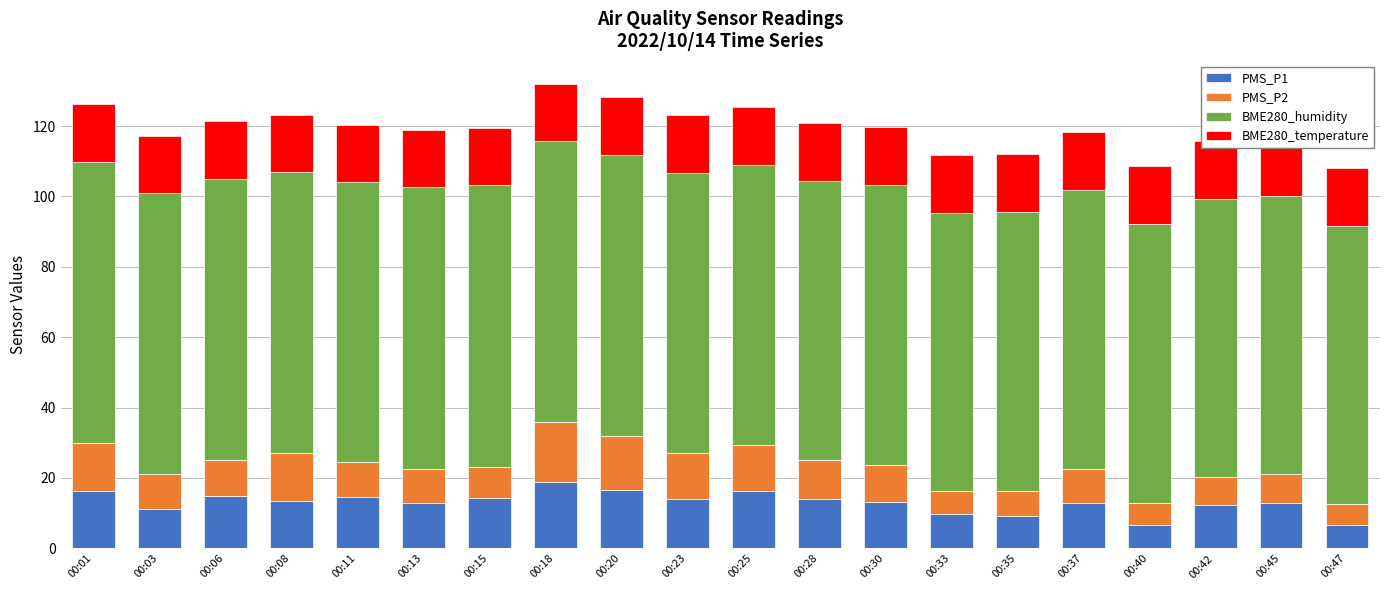

Read the PMS_P1 value at 00:37.

13.0